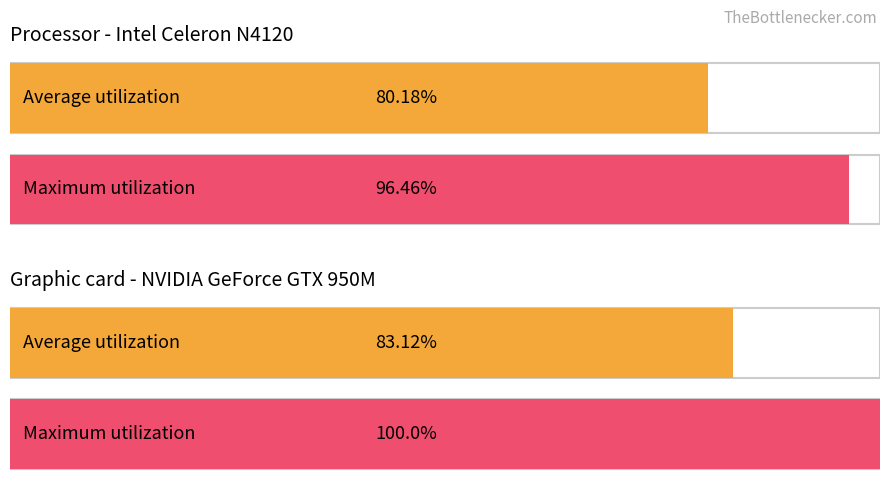

What are all the series names shown in the legend?

Average utilization, Maximum utilization